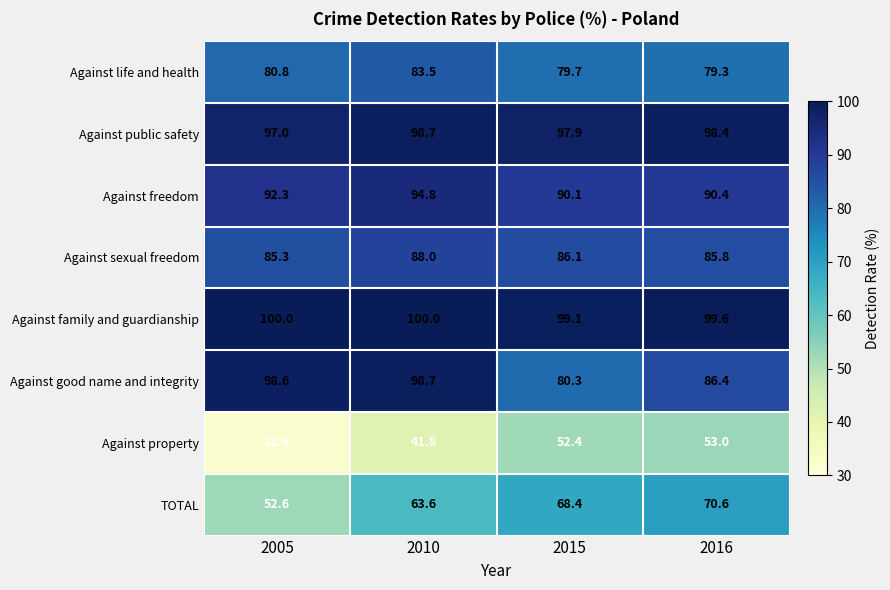

What is the spread (max minus min) of values at 2010?

58.2